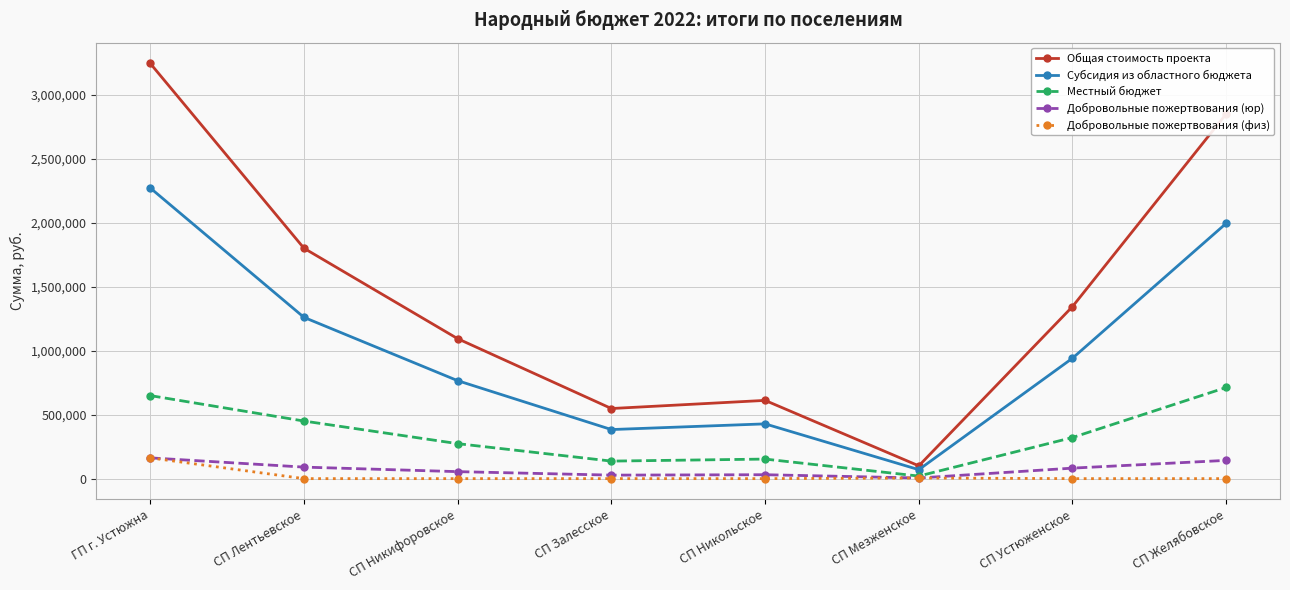

Does the chart display data point markers on the line(s)?

Yes